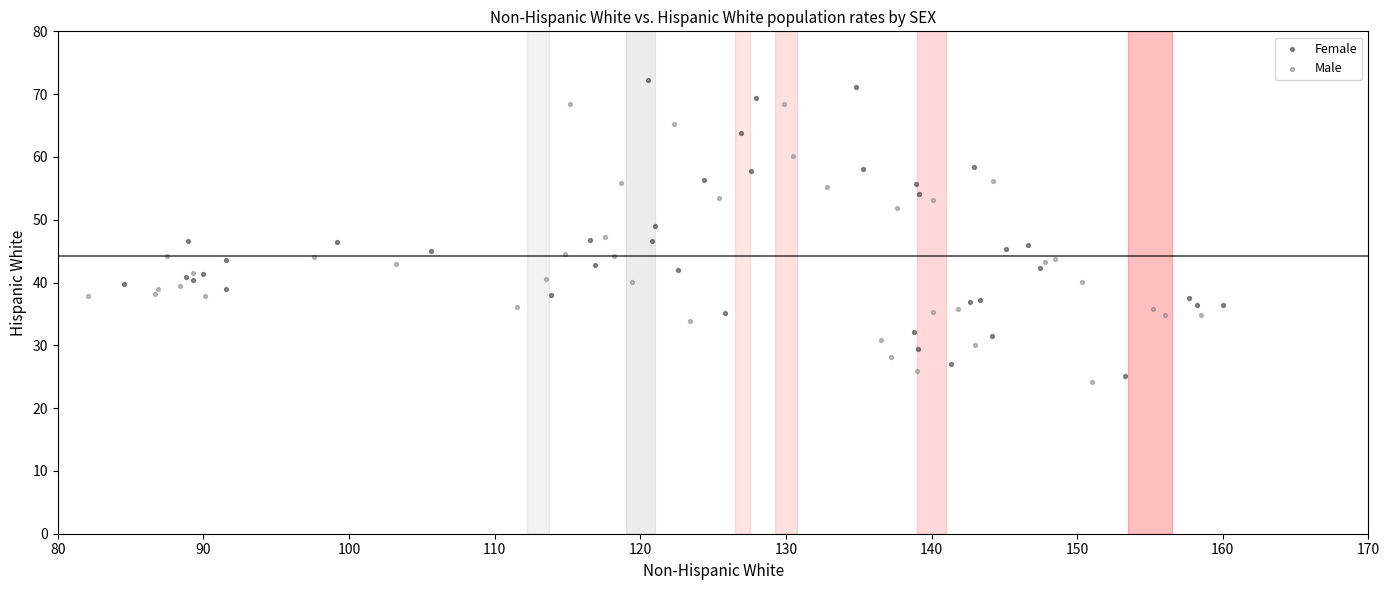

Which series contains the highest Y value?

Female